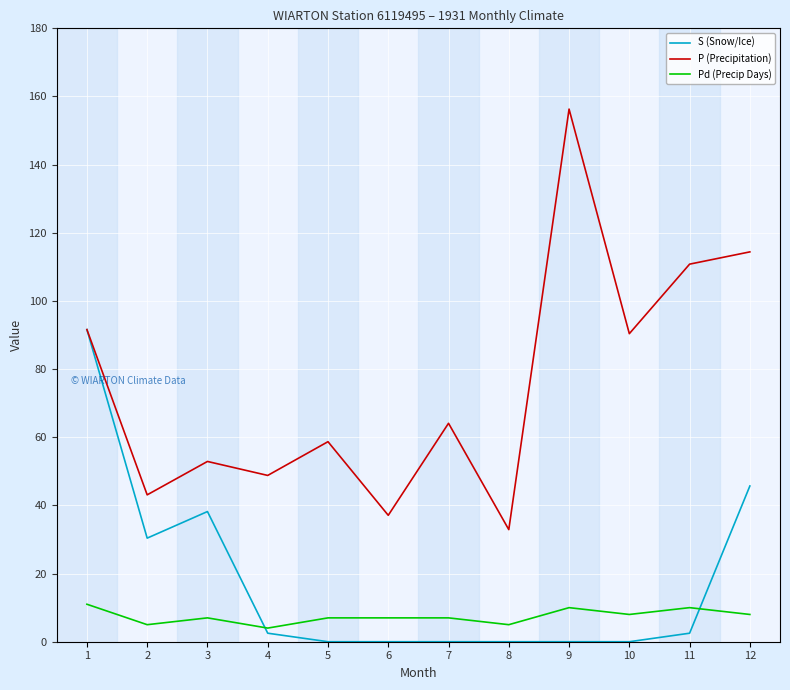

Which series has the largest total across all categories?

P (Precipitation)